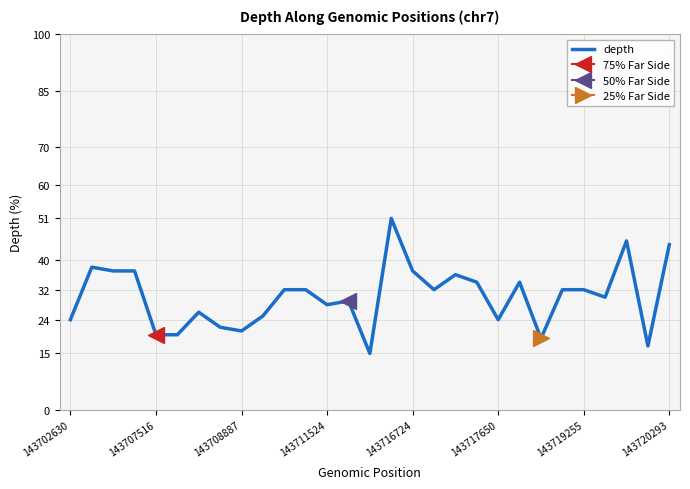

How many values exceed 32?

10